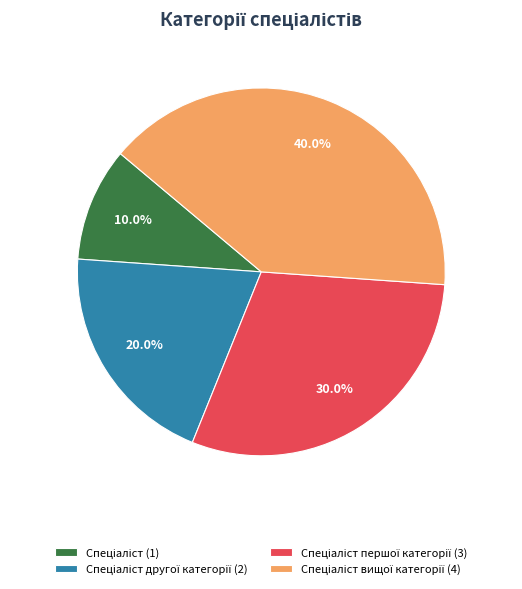

Is there a majority slice in this chart?

No